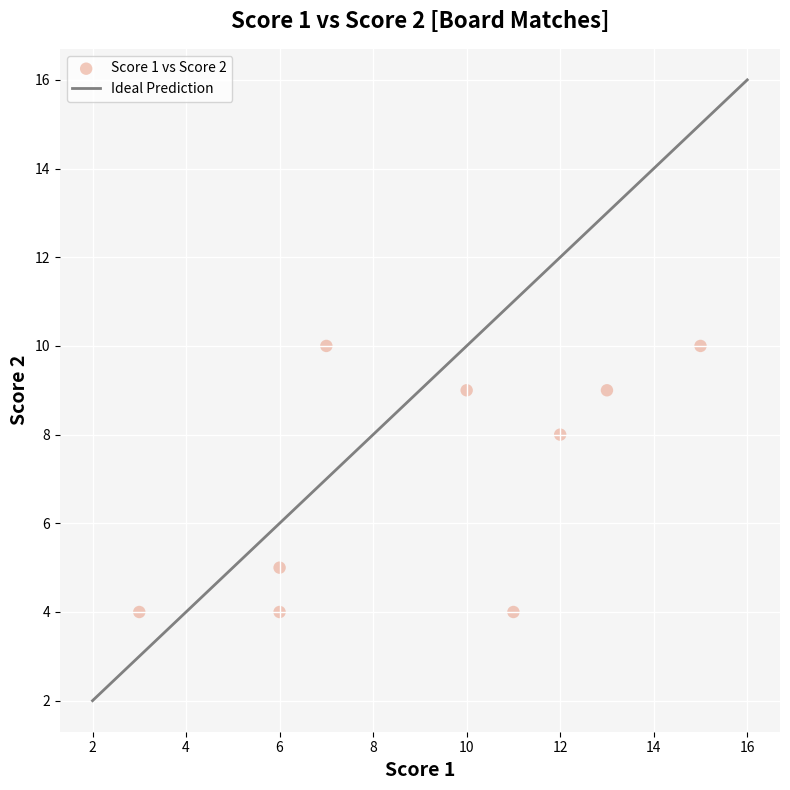

What Y value in the scatter plot is closest to 7?

8